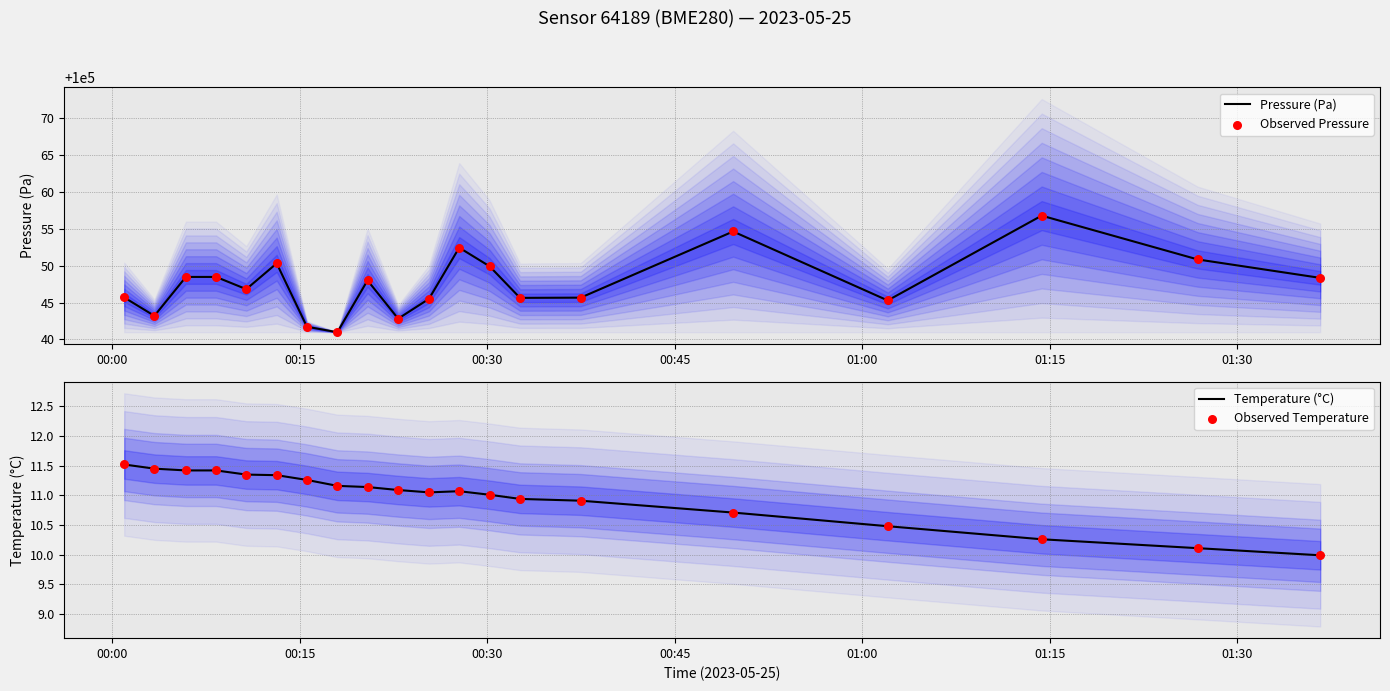

Which series contains the lowest Y value?

Temperature (°C)